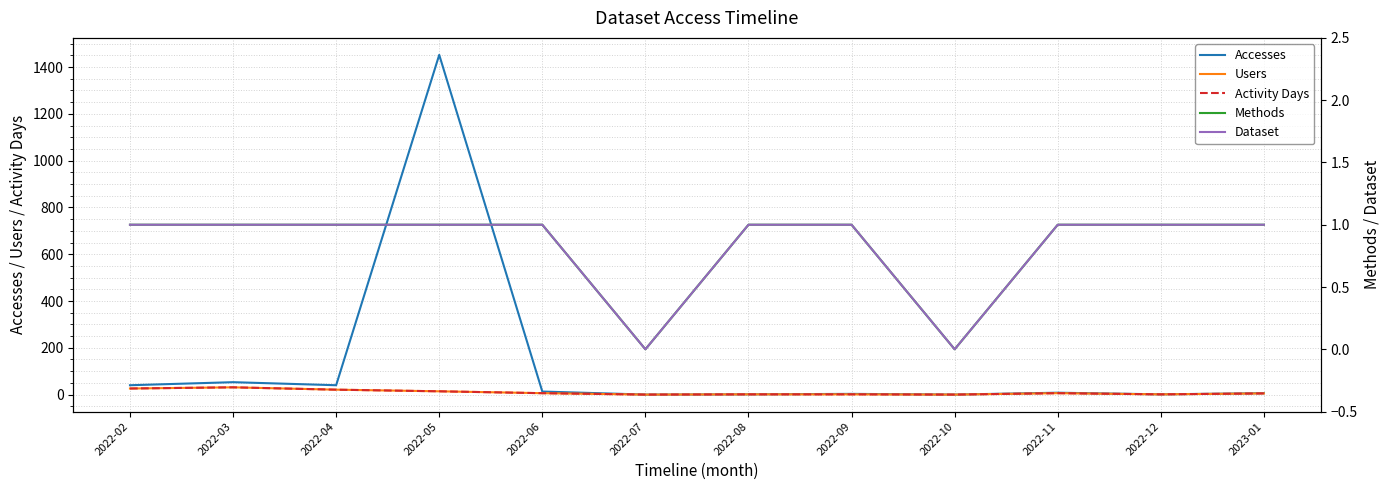

Rank the series by their maximum value, from highest to lowest.

Accesses, Users, Activity Days, Methods, Dataset